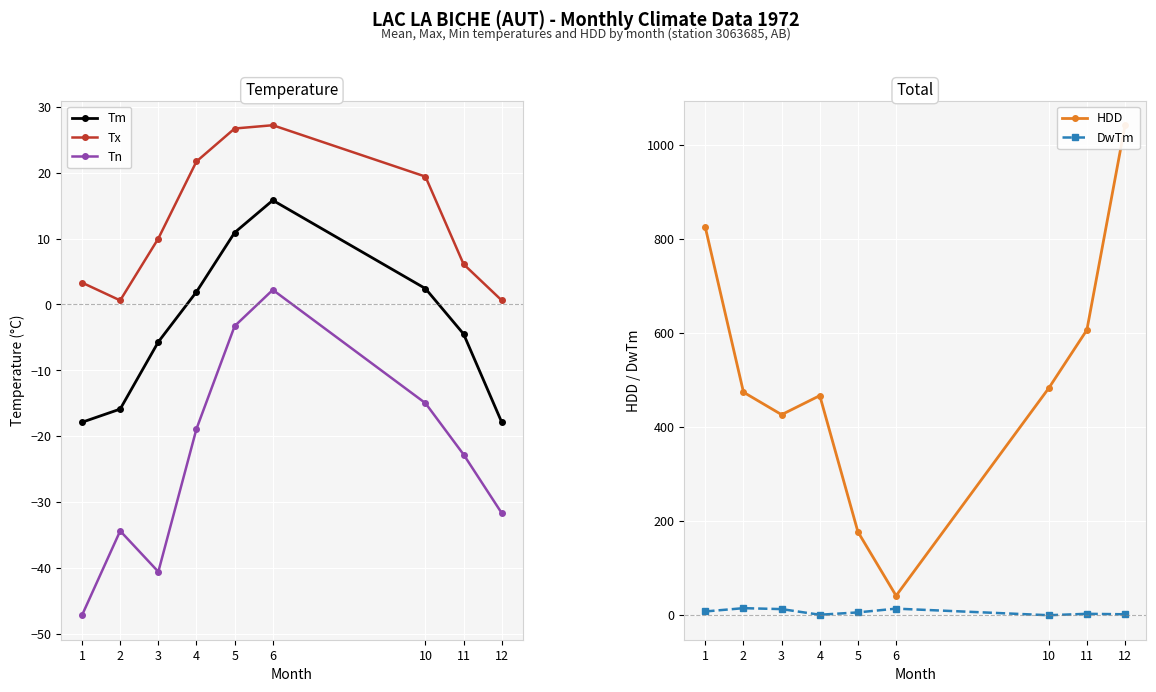

What is the value of the HDD point at the 9th from the left?

1042.0